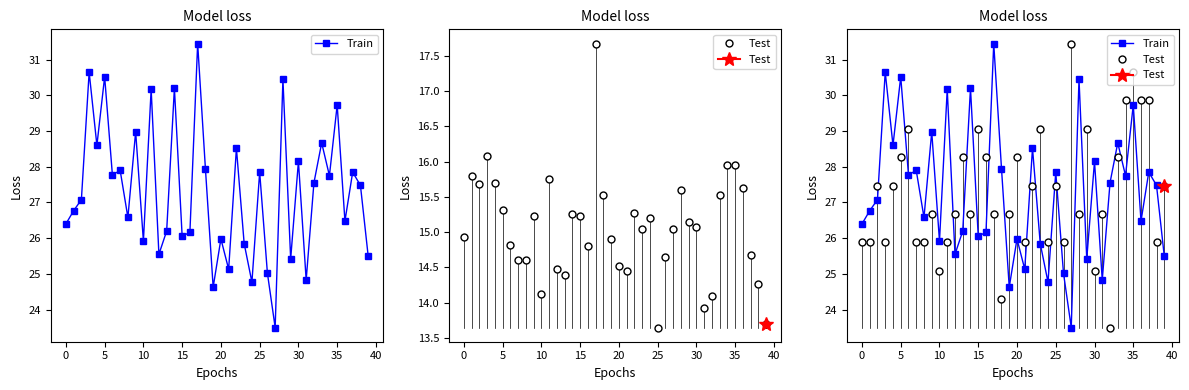

Rank the series at 19 from lowest to highest value.

Train, Test